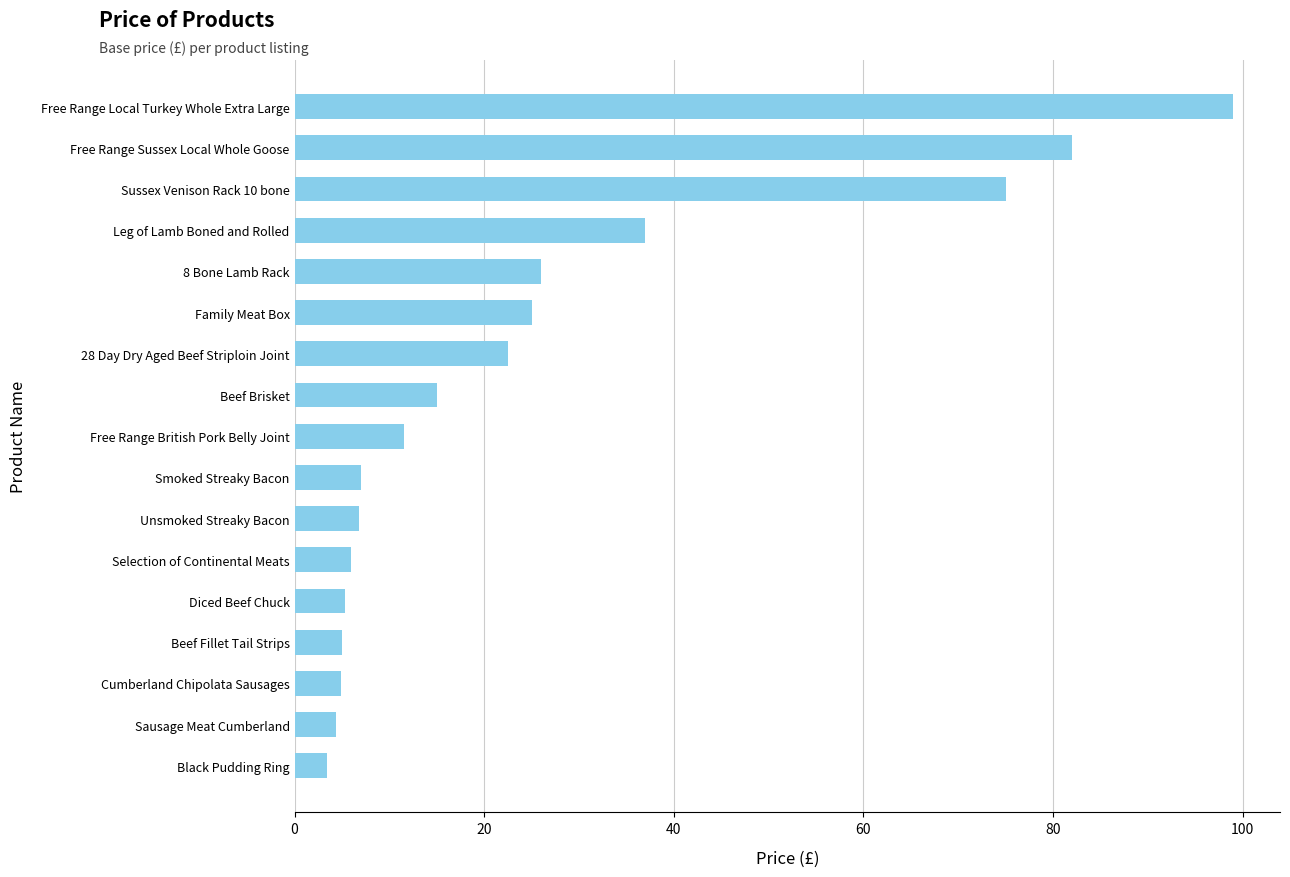

What position from the bottom is Leg of Lamb Boned and Rolled?

14